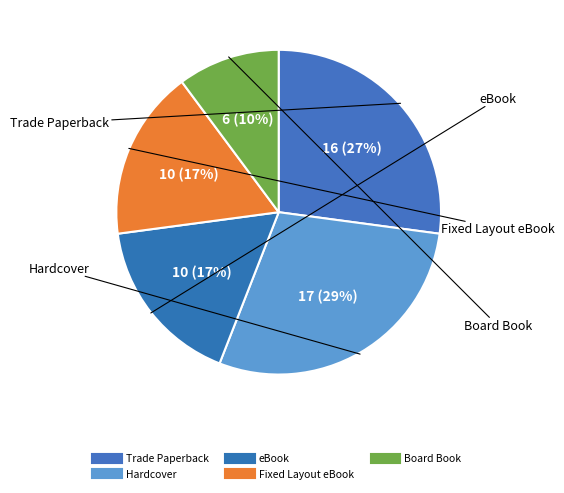

To the nearest percent, what is the combined percentage of Board Book and Trade Paperback?

37%